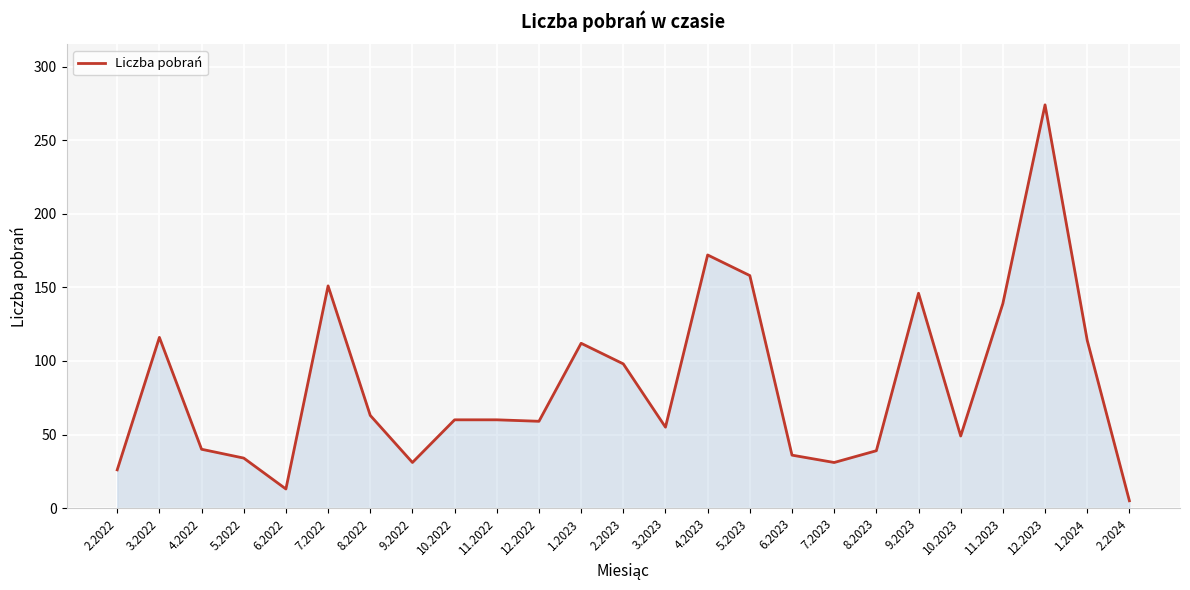

Is it true that the value at 1.2024 is 114?

True